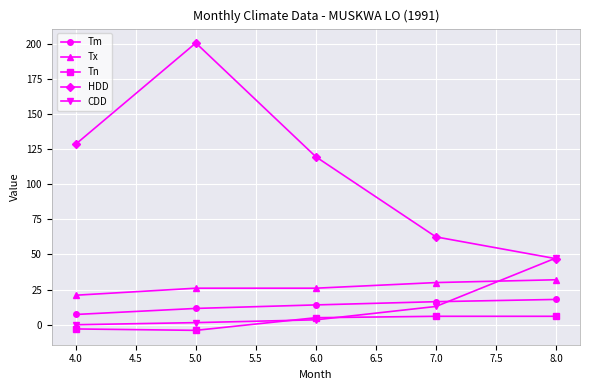

What is the value of the HDD point at the 3rd from the left?

119.5